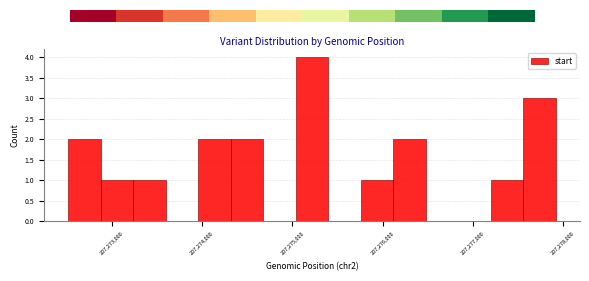

Around what value on the x-axis is the tallest bar? Give the approximate position of its centre, as read against the axis.

207275200